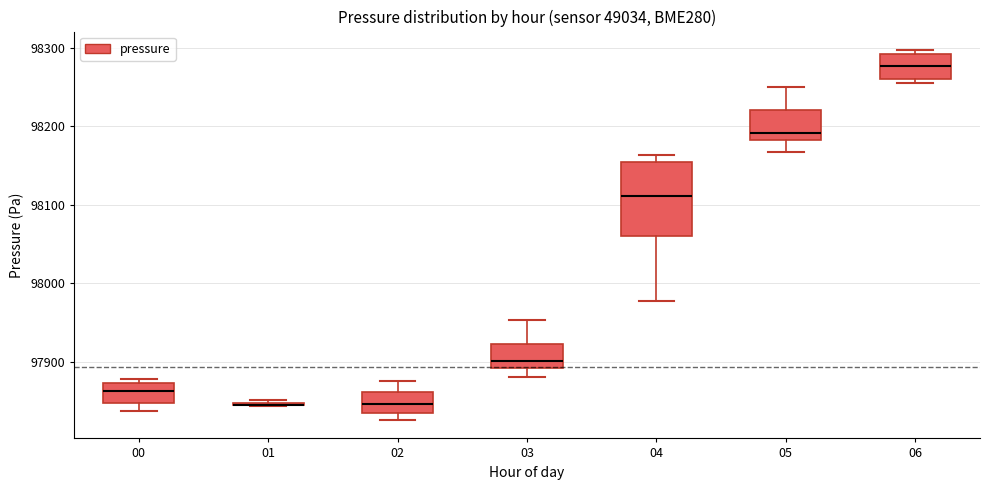

Where is the lower edge of the box at x = 01 on the y-axis? The values are not printed on the chart, so give them approximately, as read against the axis.

97840